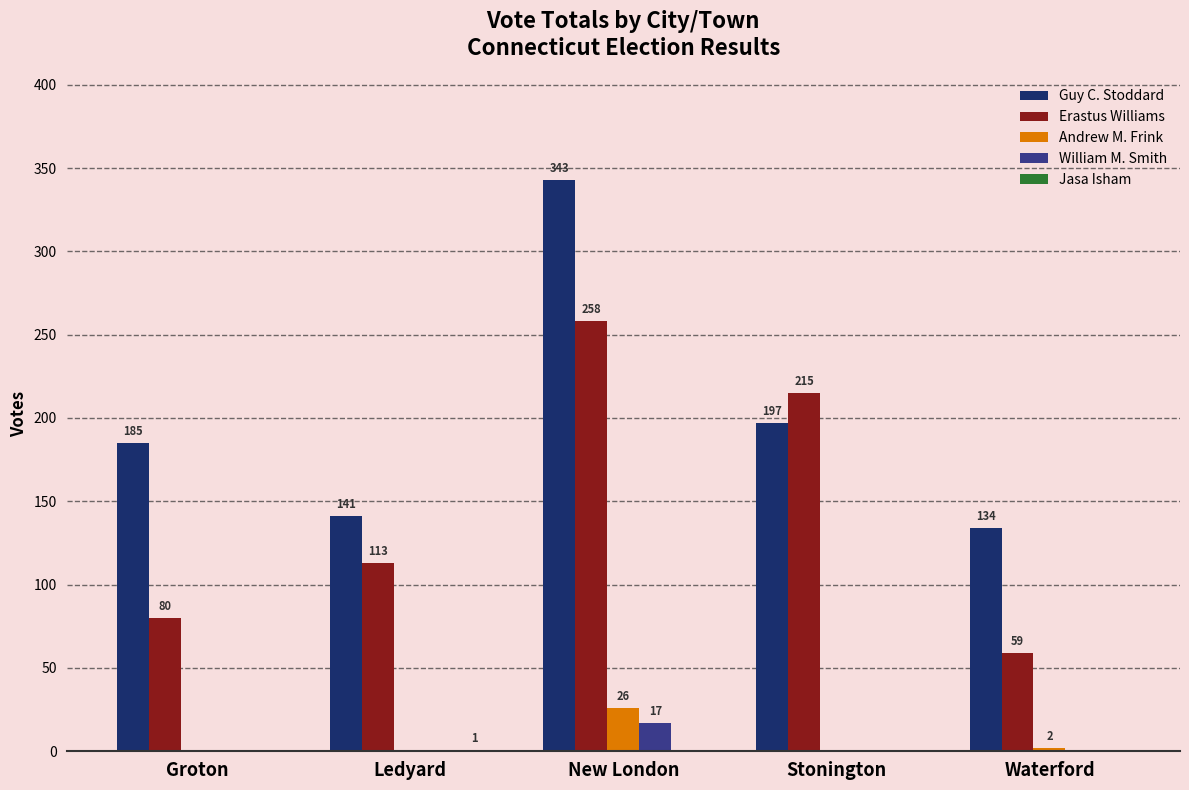

Does the chart contain stacked bars?

No